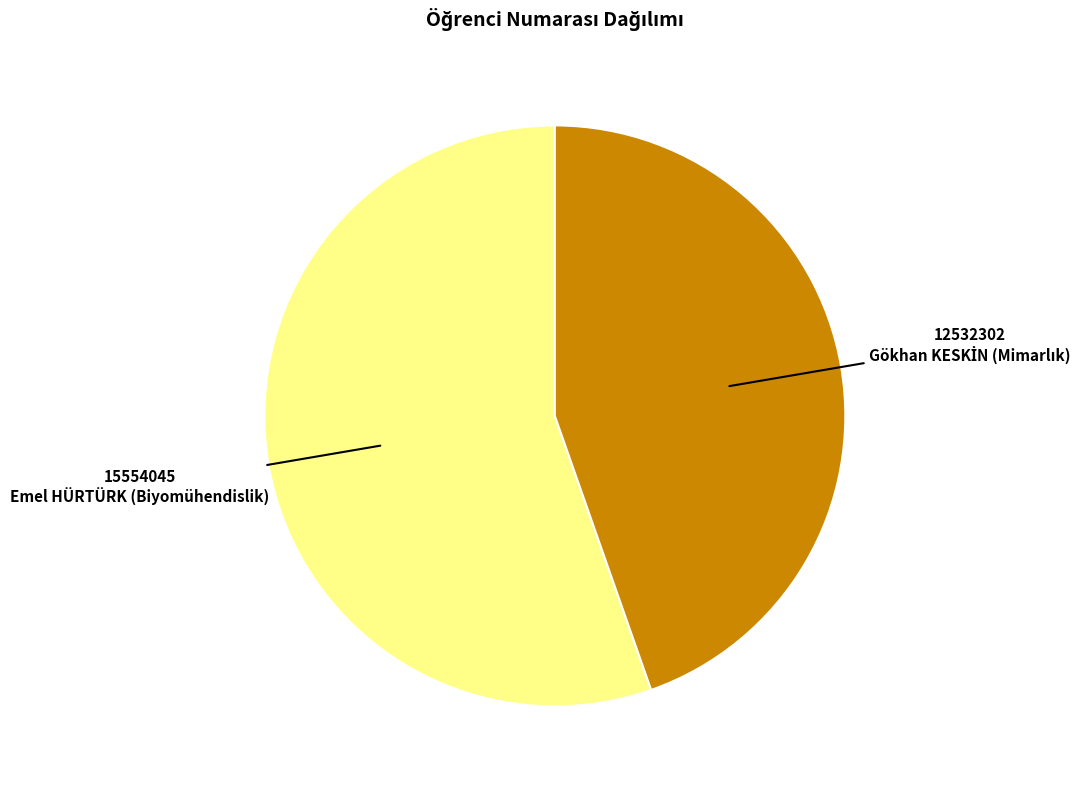

What is the largest slice in the pie chart?

Emel HÜRTÜRK (Biyomühendislik)